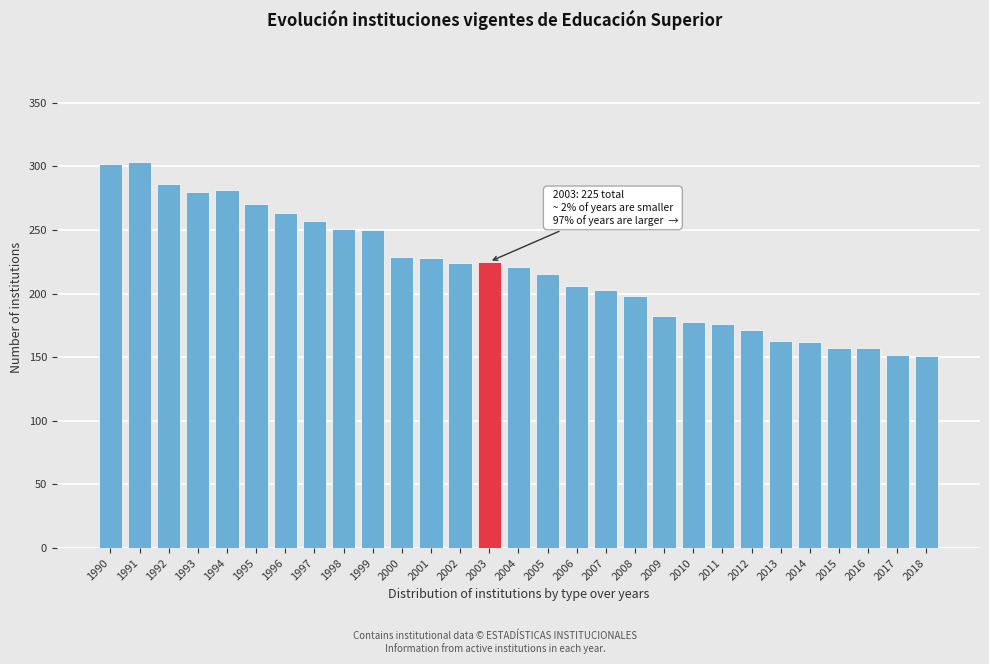

The chart shows a value of 264 at 2014. True or false?

False